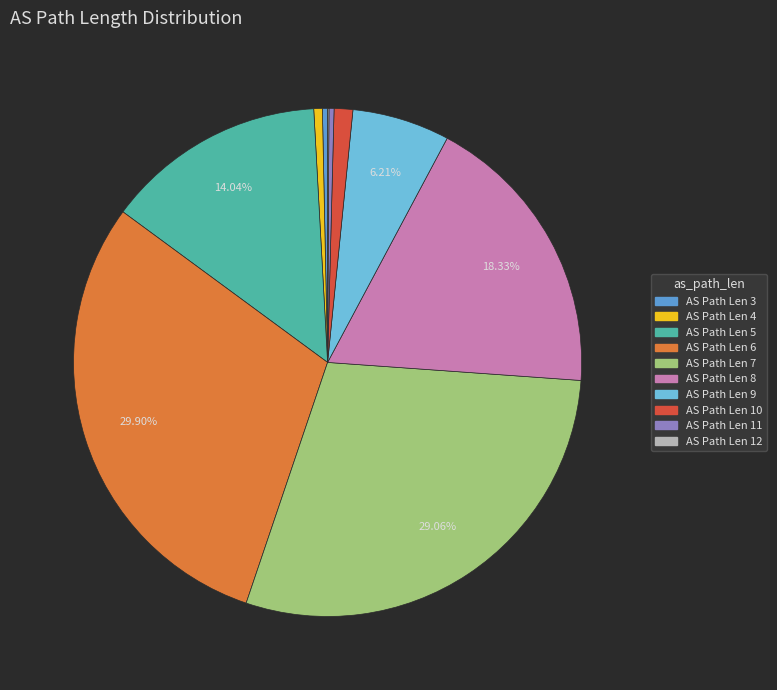

Between AS Path Len 3 and AS Path Len 5, which is larger?

AS Path Len 5